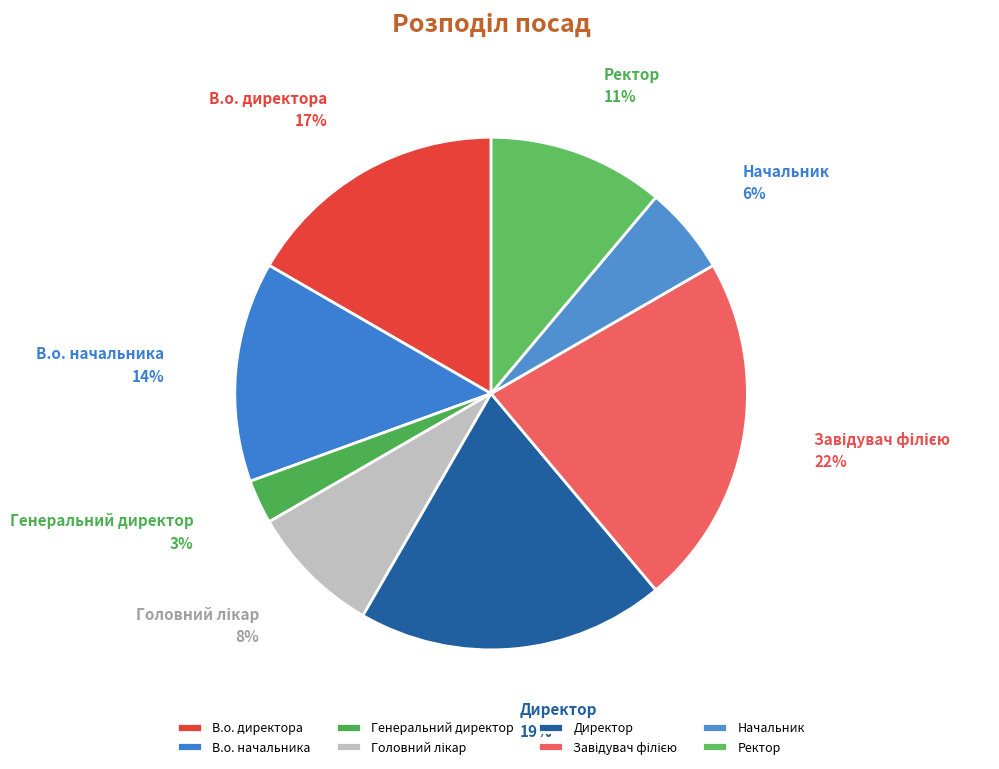

To the nearest percent, what is the average slice percentage?

12%